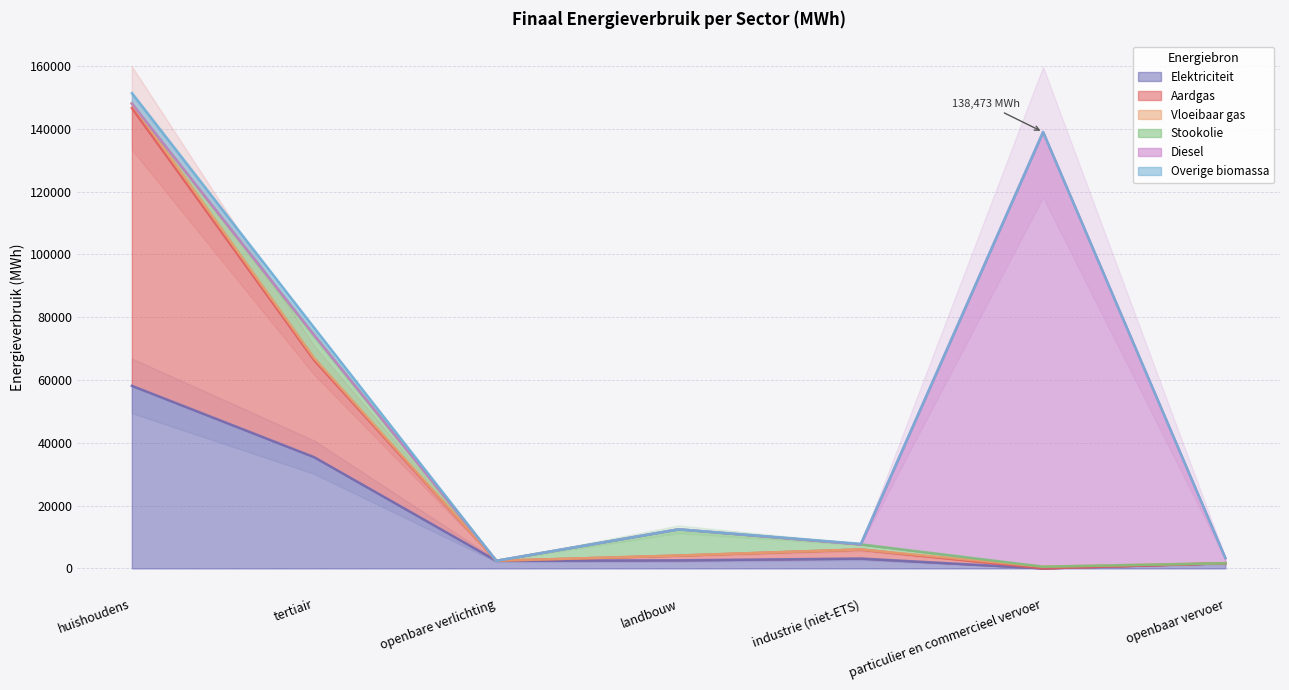

Which has a higher value, openbare verlichting or openbaar vervoer?

openbare verlichting